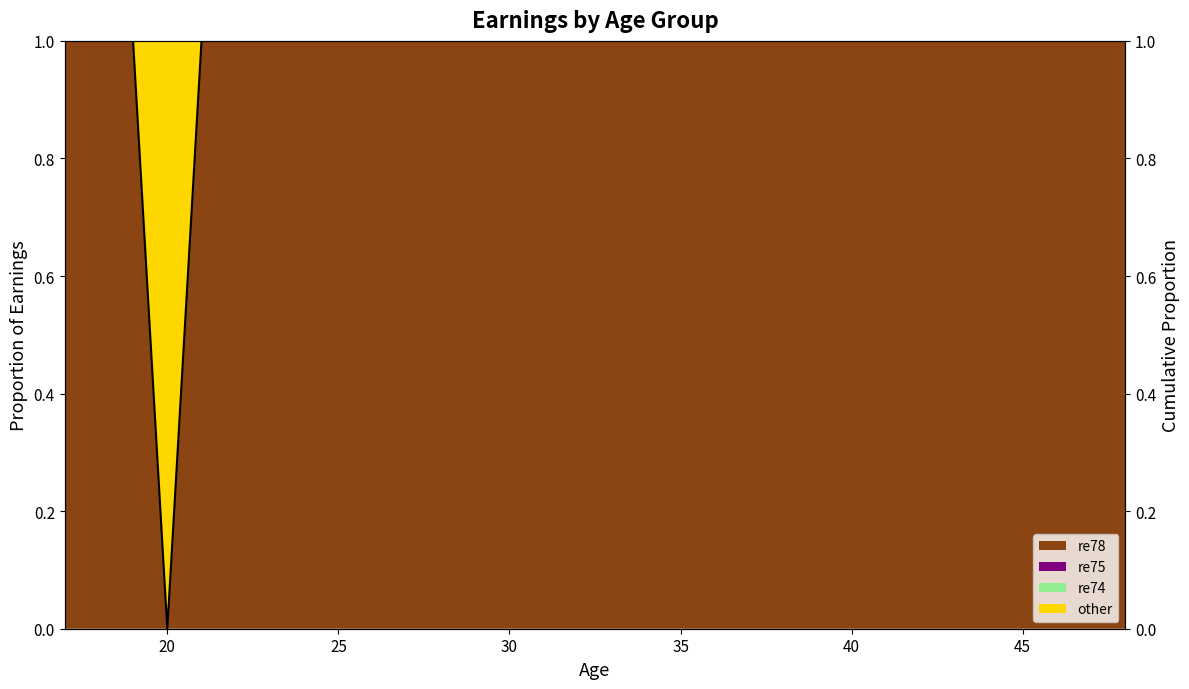

Which has a higher value, 25 or 30?

25